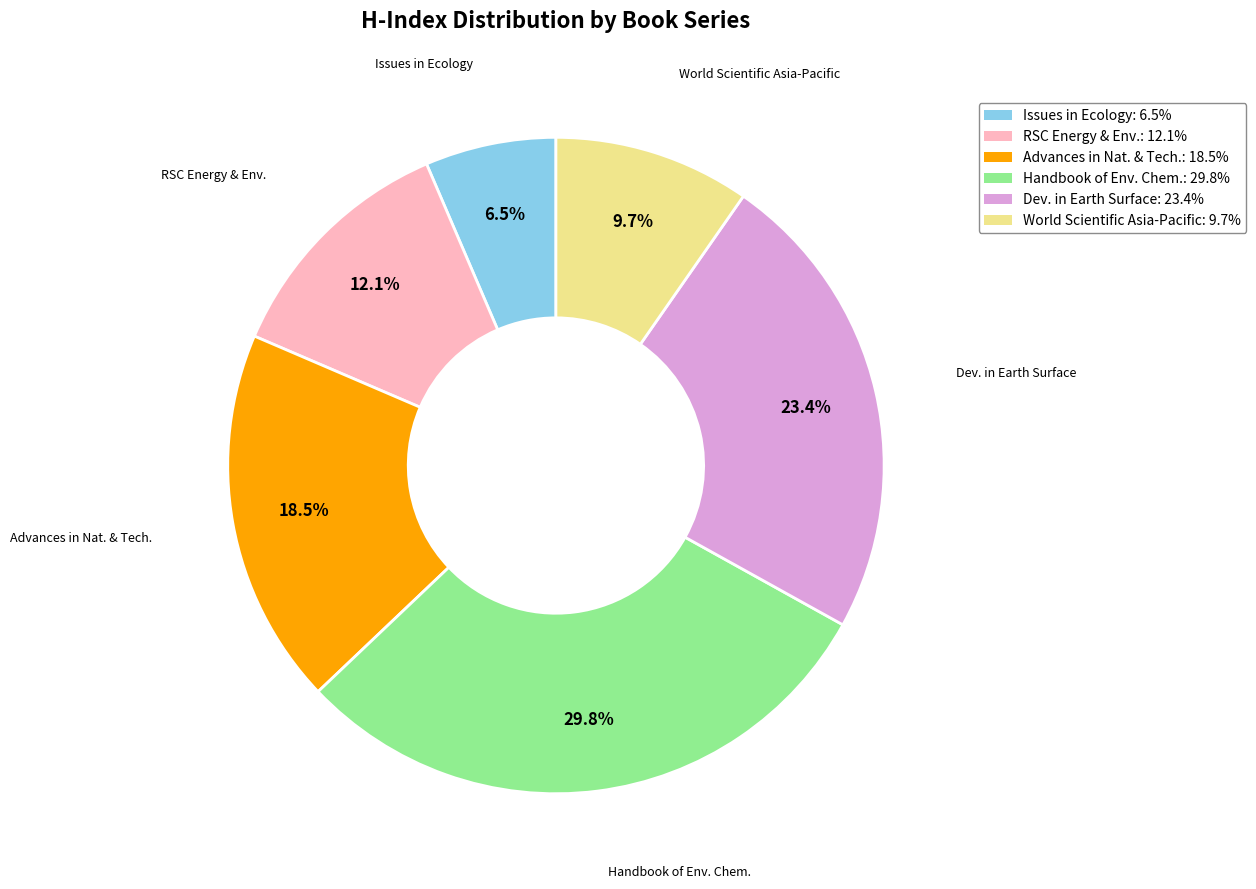

Is there any slice that represents more than half of the pie?

No